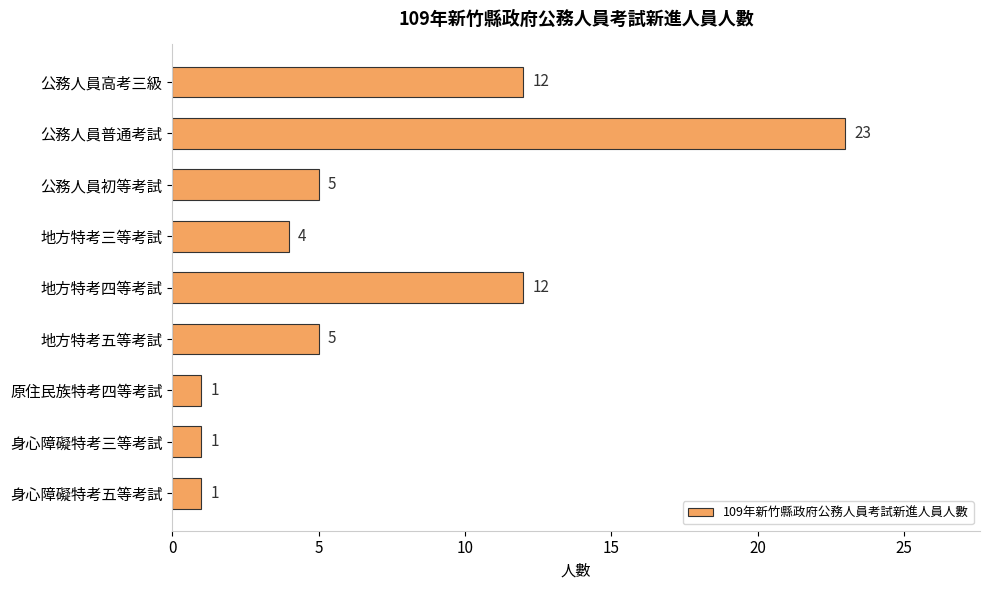

How many data points are less than 5?

4